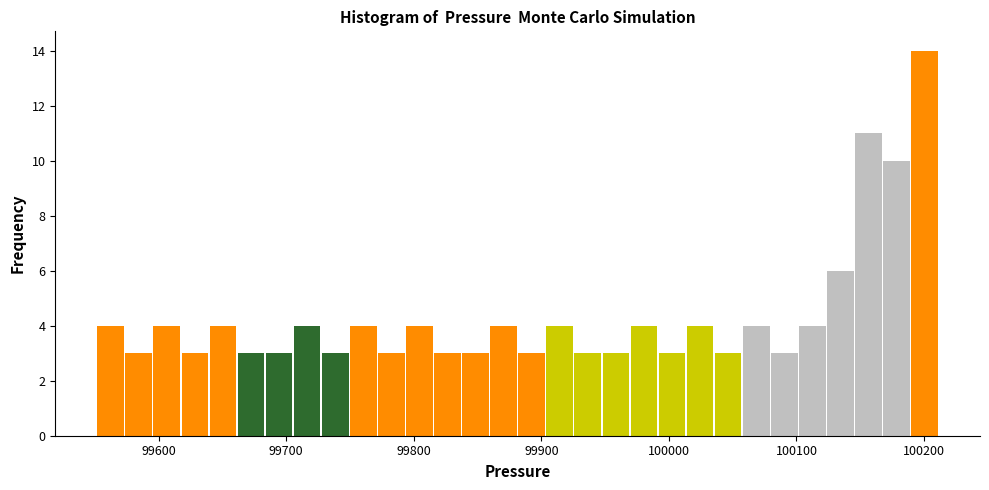

Around what value on the x-axis is the tallest bar? Give the approximate position of its centre, as read against the axis.

100200